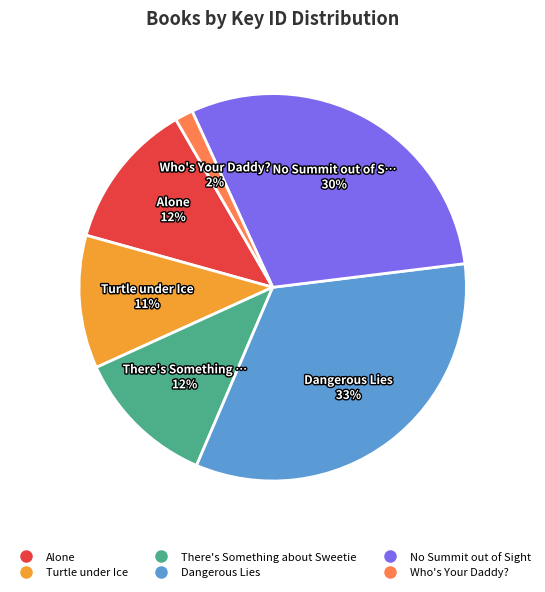

Do There's Something about Sweetie and Who's Your Daddy? together represent more than half of the pie?

No